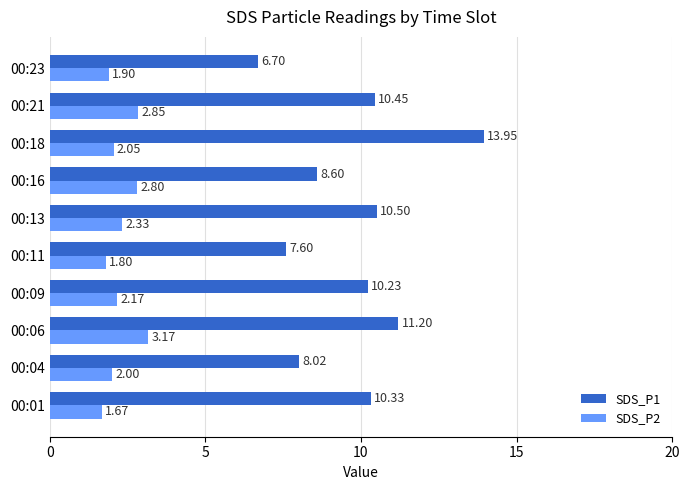

What is the difference between the second highest and second lowest values in the SDS_P1 series?

3.6